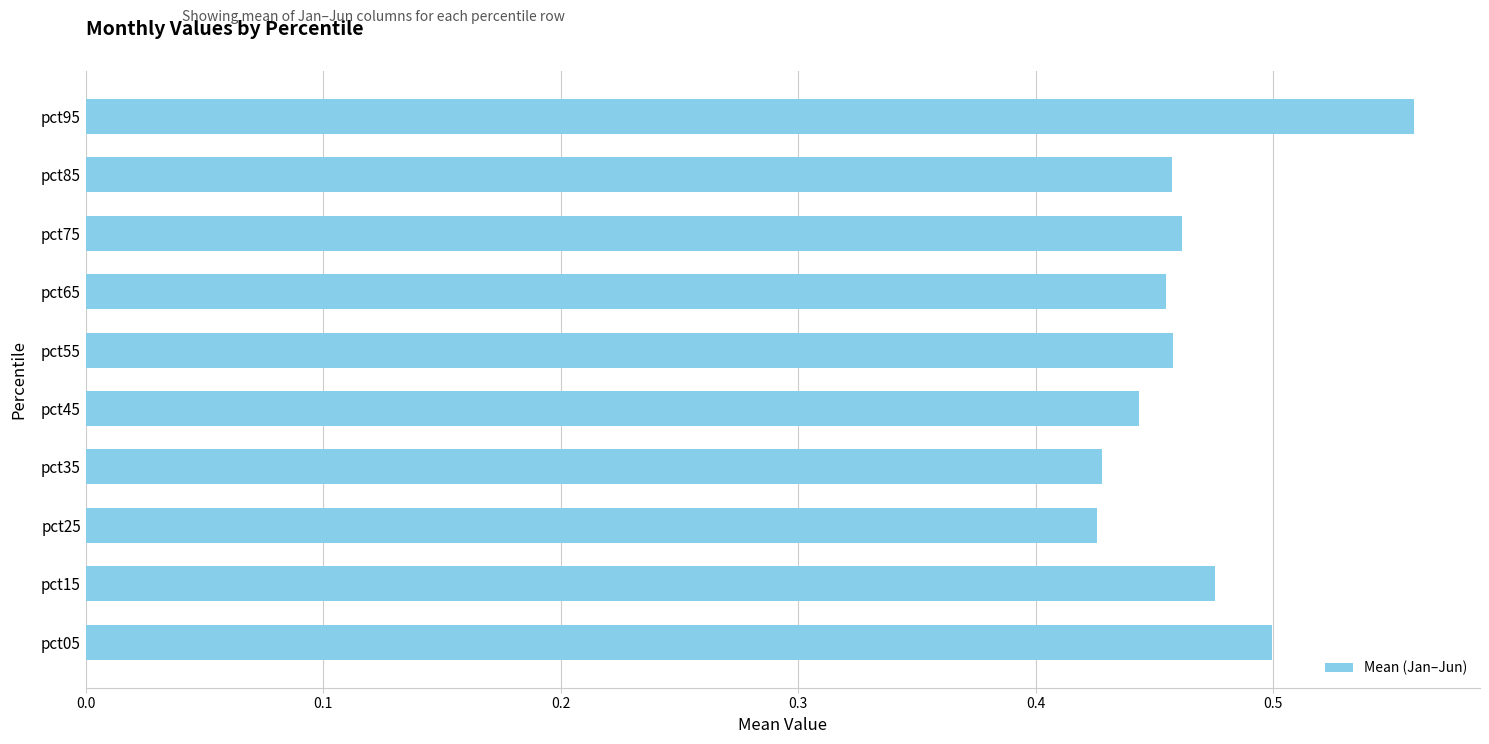

What is the sum of the values at pct75 and pct85?

0.9